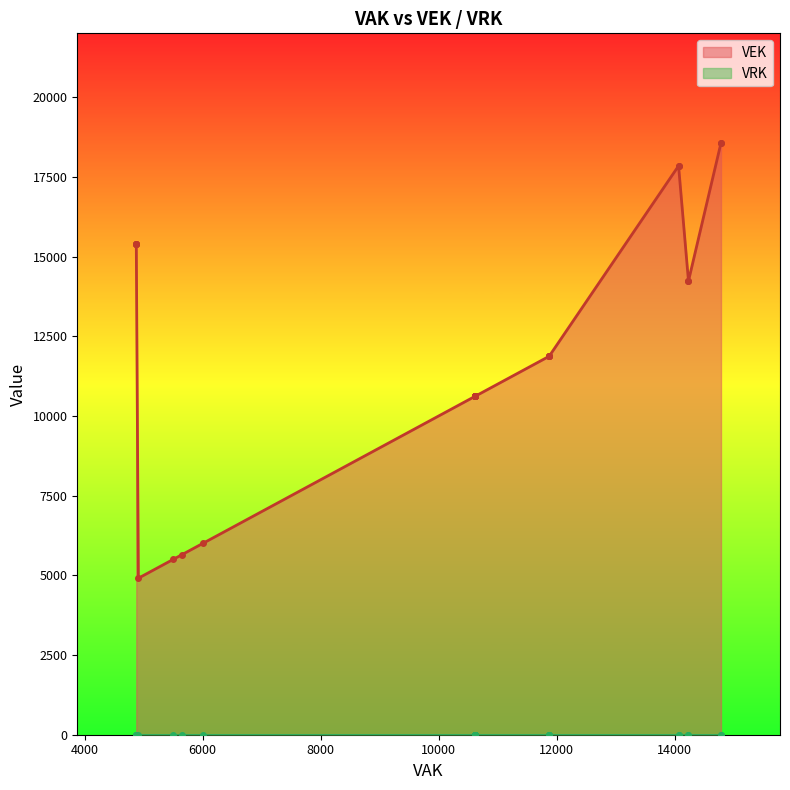

True or false: VEK has a value of 10618 at 10618.

True